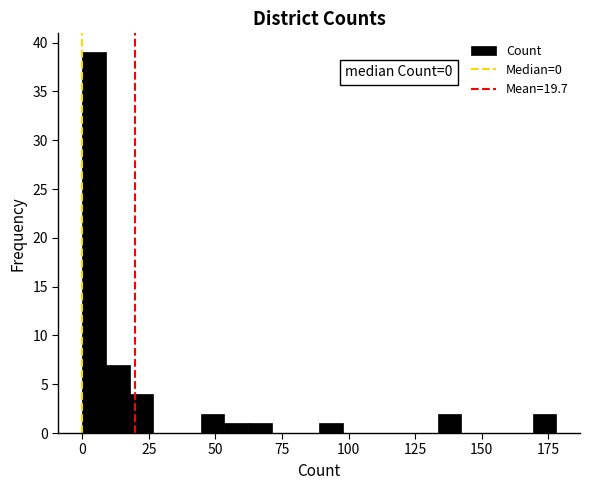

Around what value on the x-axis is the tallest bar? Give the approximate position of its centre, as read against the axis.

5